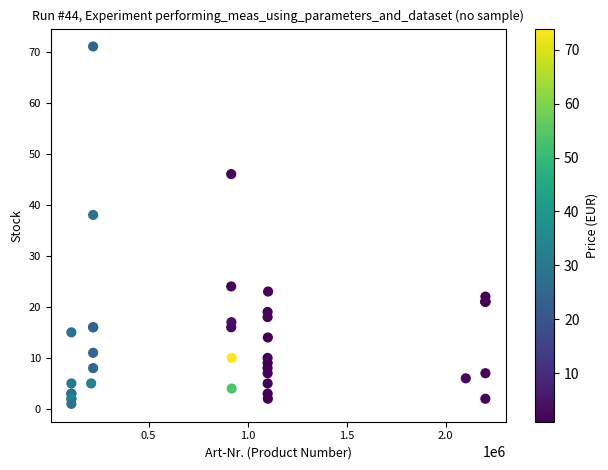

What Y value in the scatter plot is closest to 36?

38